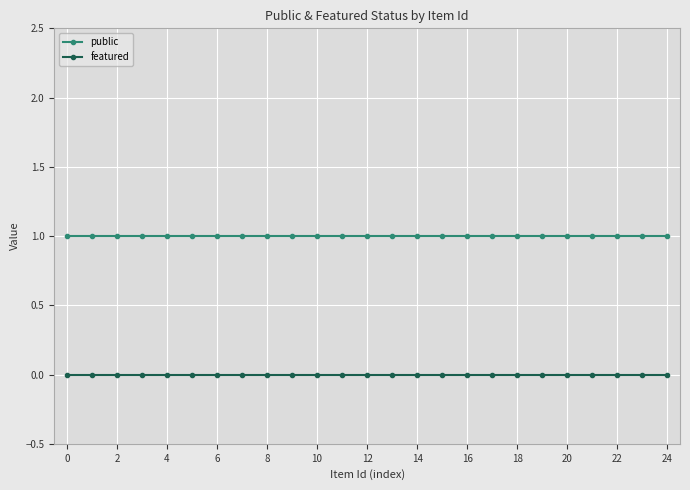

Reading right to left, extract all data points from this chart.

public: 1	1	1	1	1	1	1	1	1	1	1	1	1	1	1	1	1	1	1	1	1	1	1	1	1
featured: 0	0	0	0	0	0	0	0	0	0	0	0	0	0	0	0	0	0	0	0	0	0	0	0	0